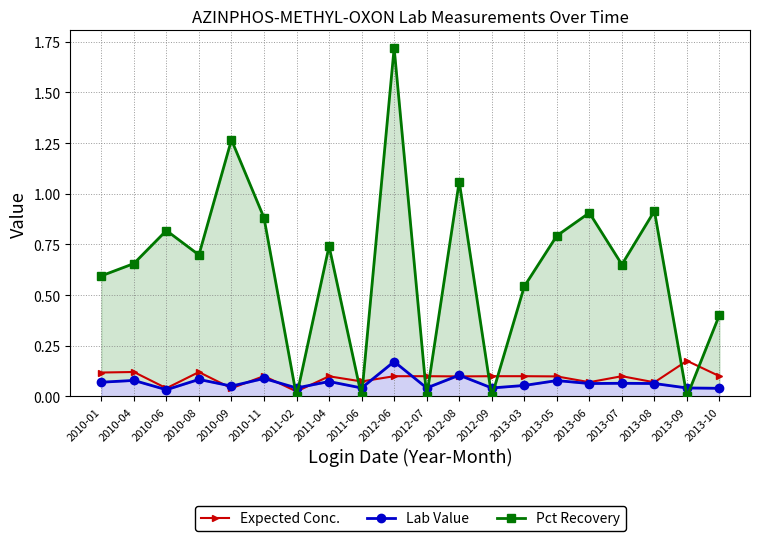

What is the label of the 8th point from the left?

2011-04